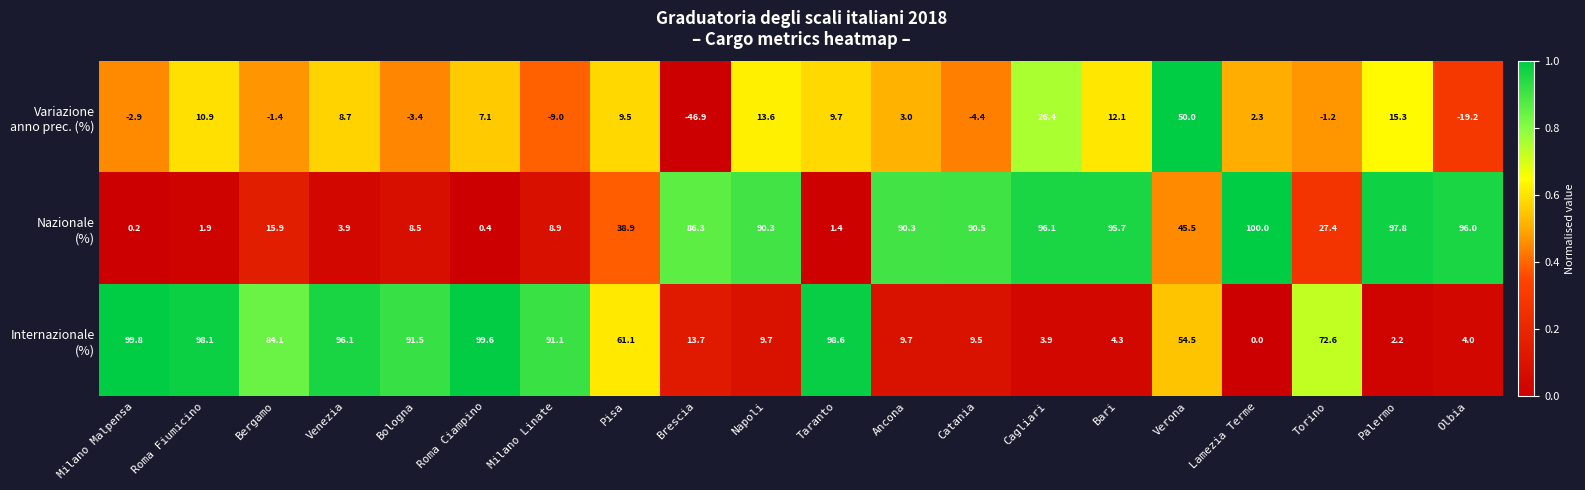

Which category has the highest value across all series?

Lamezia Terme